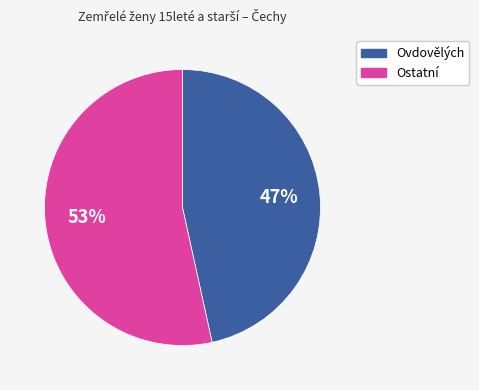

Rank the categories by value from lowest to highest.

Ovdovělých, Ostatní